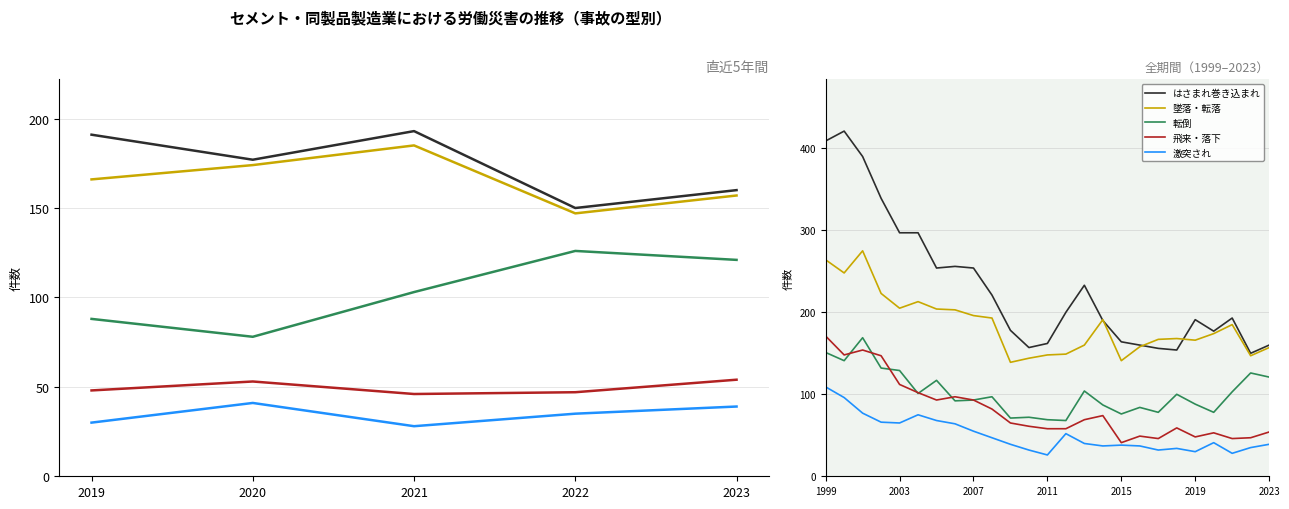

True or false: 激突され and 転倒 intersect in this chart.

False